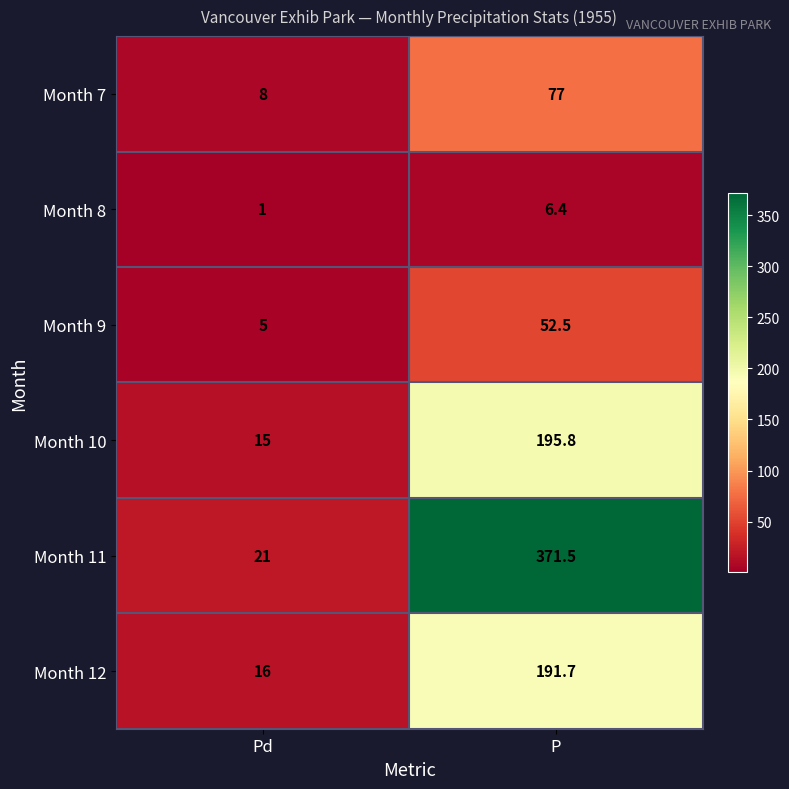

Which series has the largest total across all categories?

Month 11